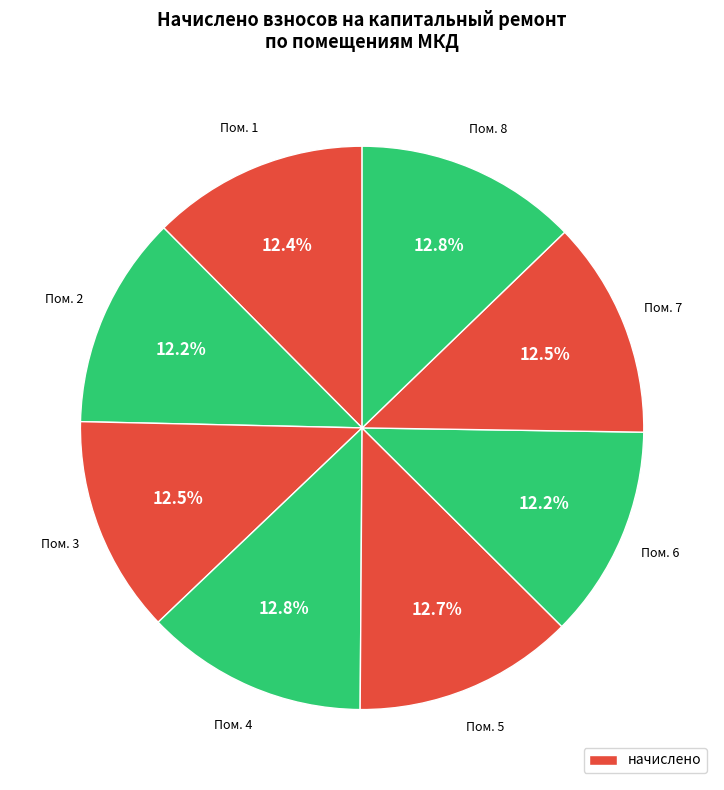

How many slices are in this pie chart?

8